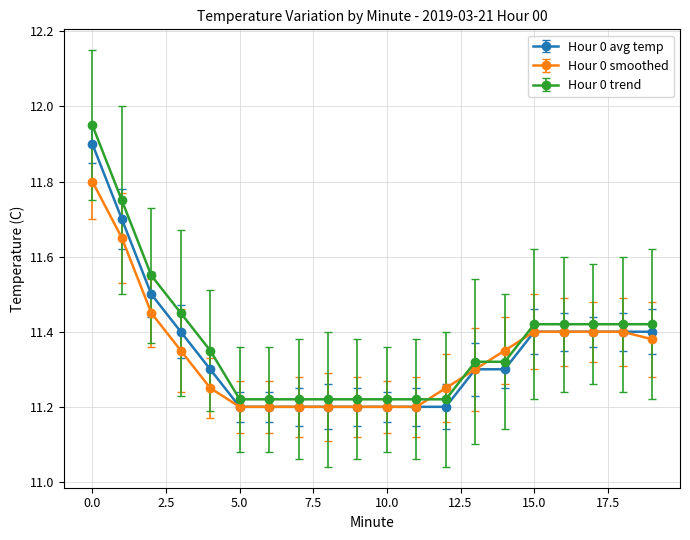

List the series in order of their peak value, lowest first.

Hour 0 smoothed, Hour 0 avg temp, Hour 0 trend